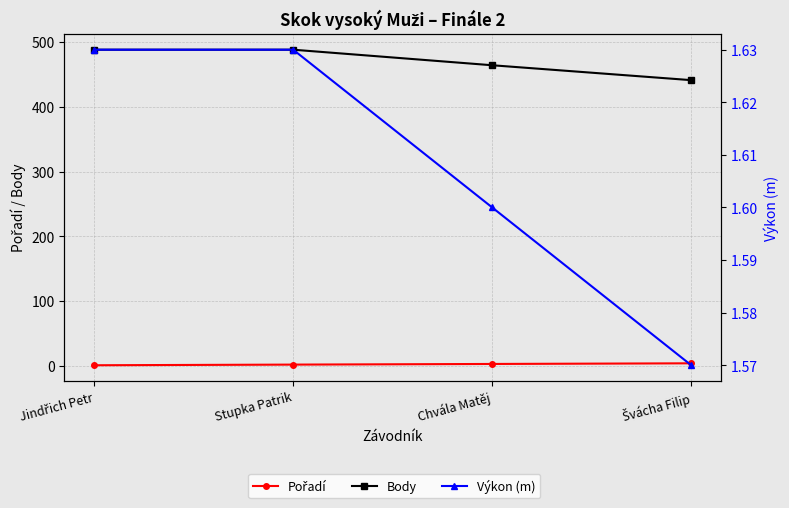

List the series in order of their peak value, highest first.

Body, Pořadí, Výkon (m)